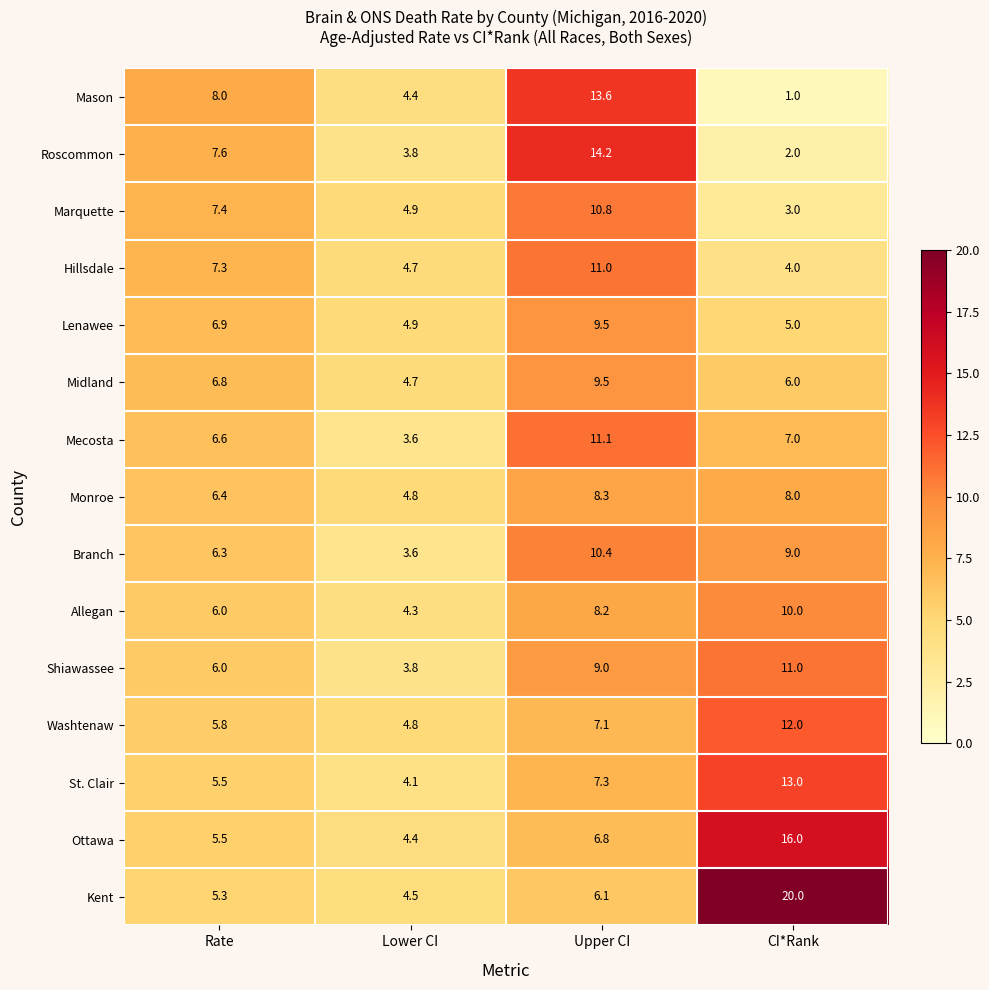

Which series has the widest spread of values?

Kent